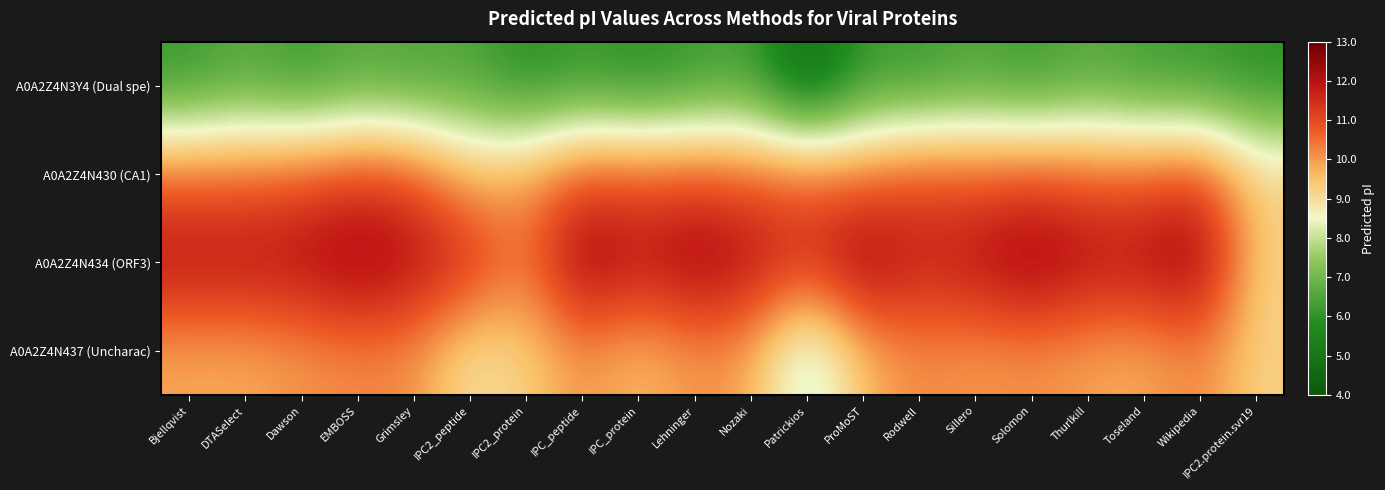

Rank the series by their average value, from lowest to highest.

A0A2Z4N3Y4 (Dual spe), A0A2Z4N437 (Uncharac), A0A2Z4N430 (CA1), A0A2Z4N434 (ORF3)